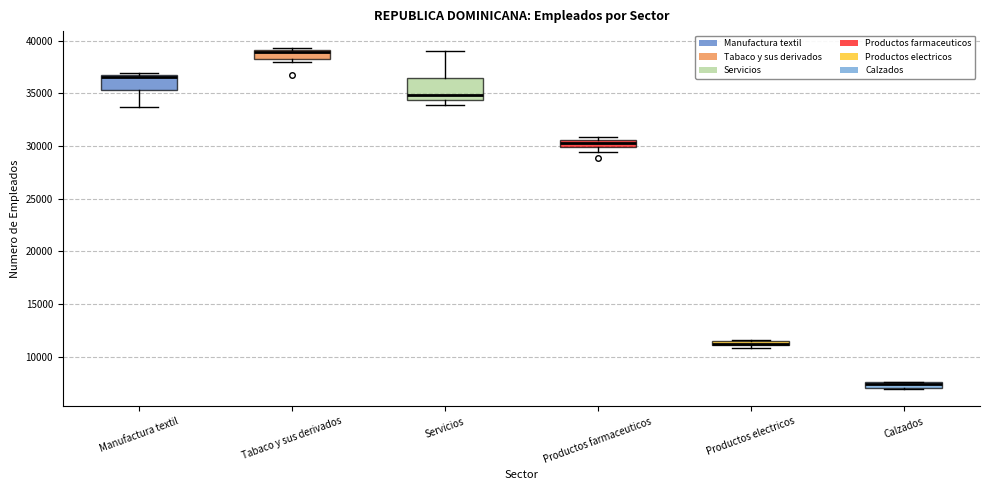

Where is the upper edge of the box for Productos electricos on the y-axis? The values are not printed on the chart, so give them approximately, as read against the axis.

11500